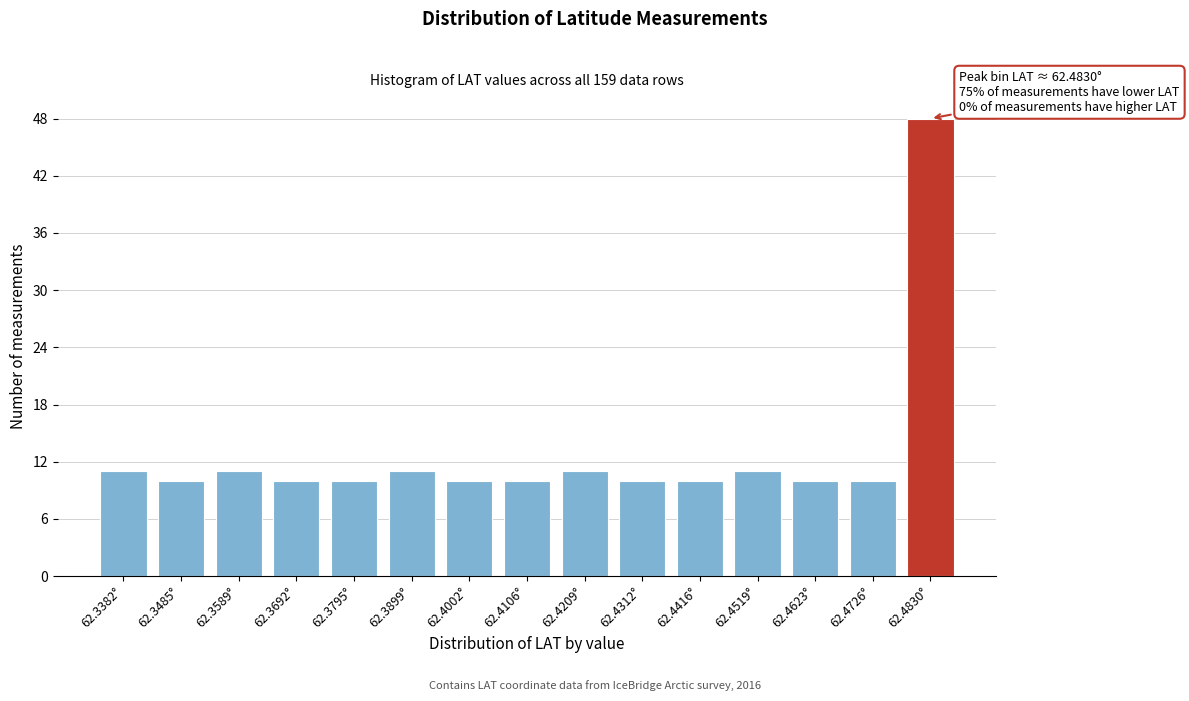

Reading left to right, transcribe all the data shown in this chart.

11	10	11	10	10	11	10	10	11	10	10	11	10	10	48